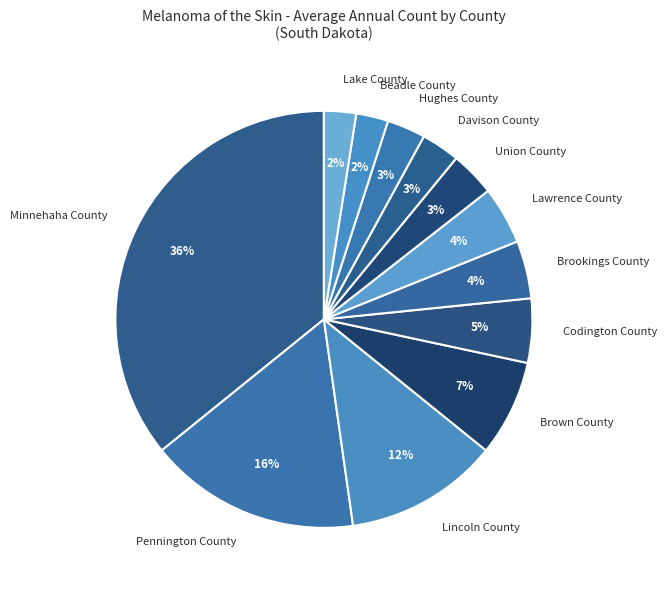

Which has a higher value, Minnehaha County or Lawrence County?

Minnehaha County